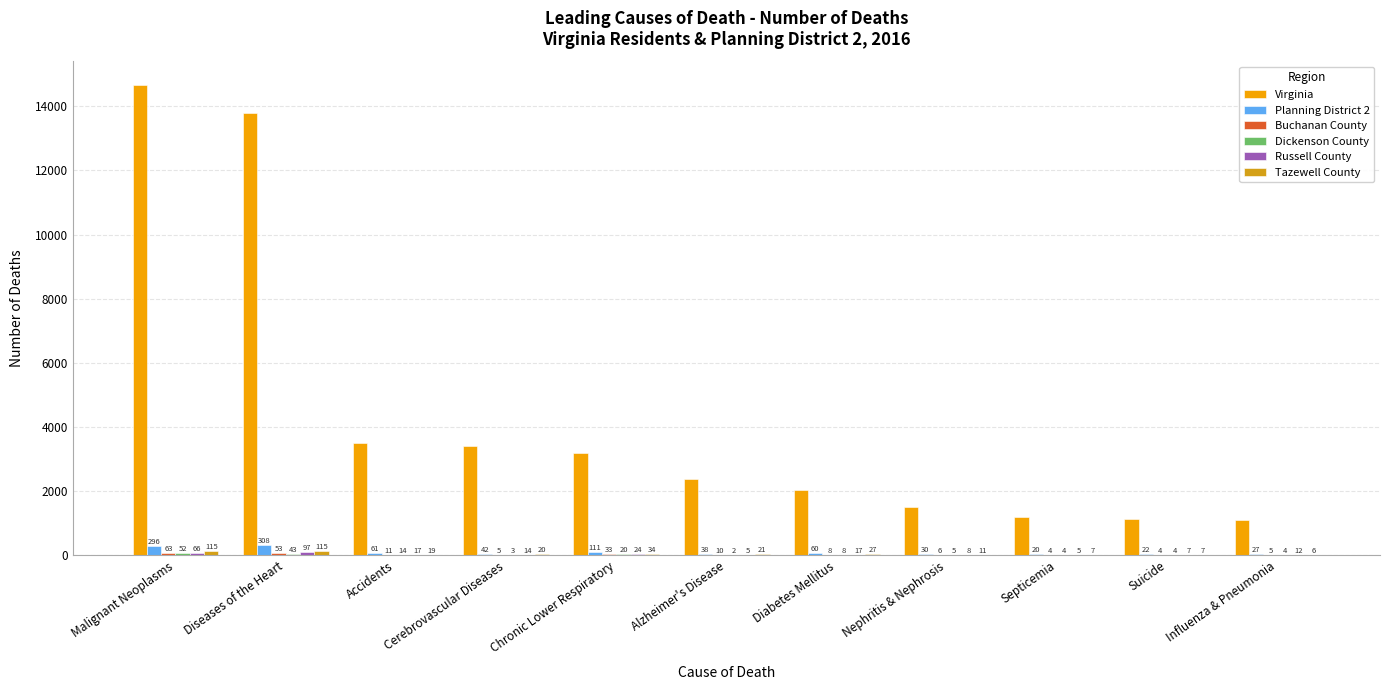

At which category is the sum across all series the highest?

Malignant Neoplasms